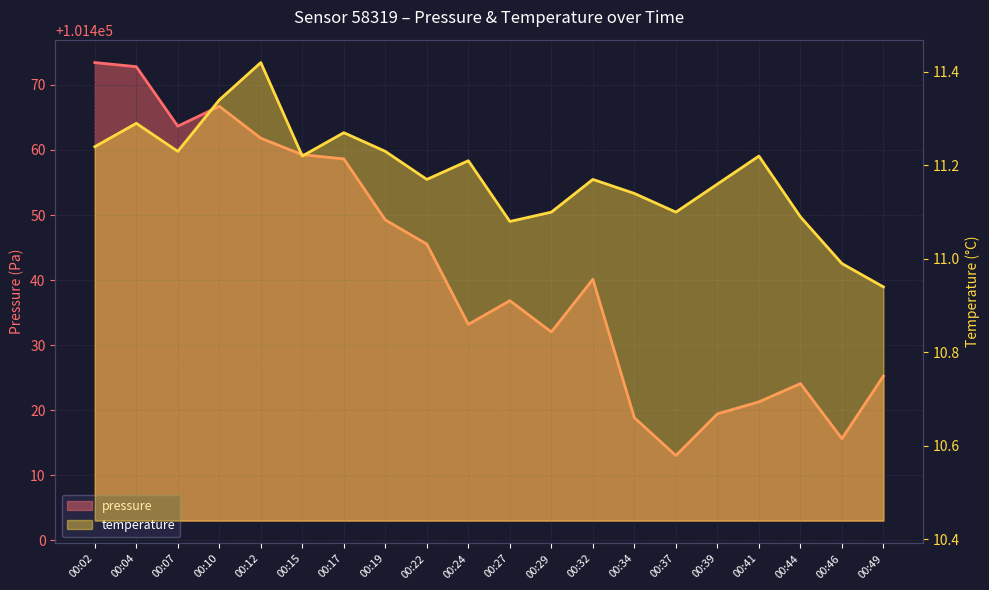

Where is the first local minimum for temperature?

00:07